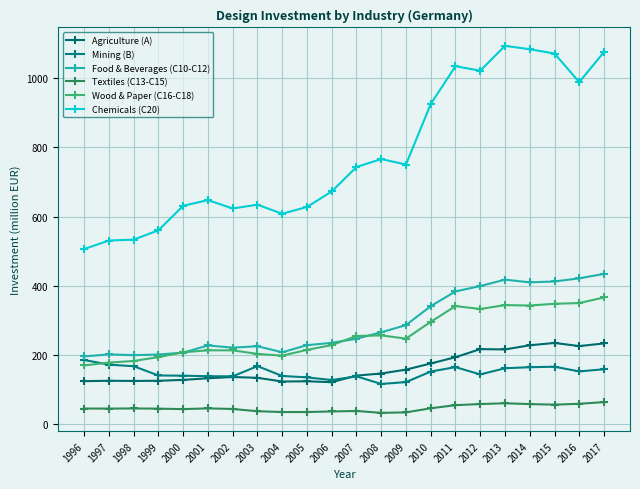

Where does the Wood & Paper (C16-C18) series first go above 247?

2007